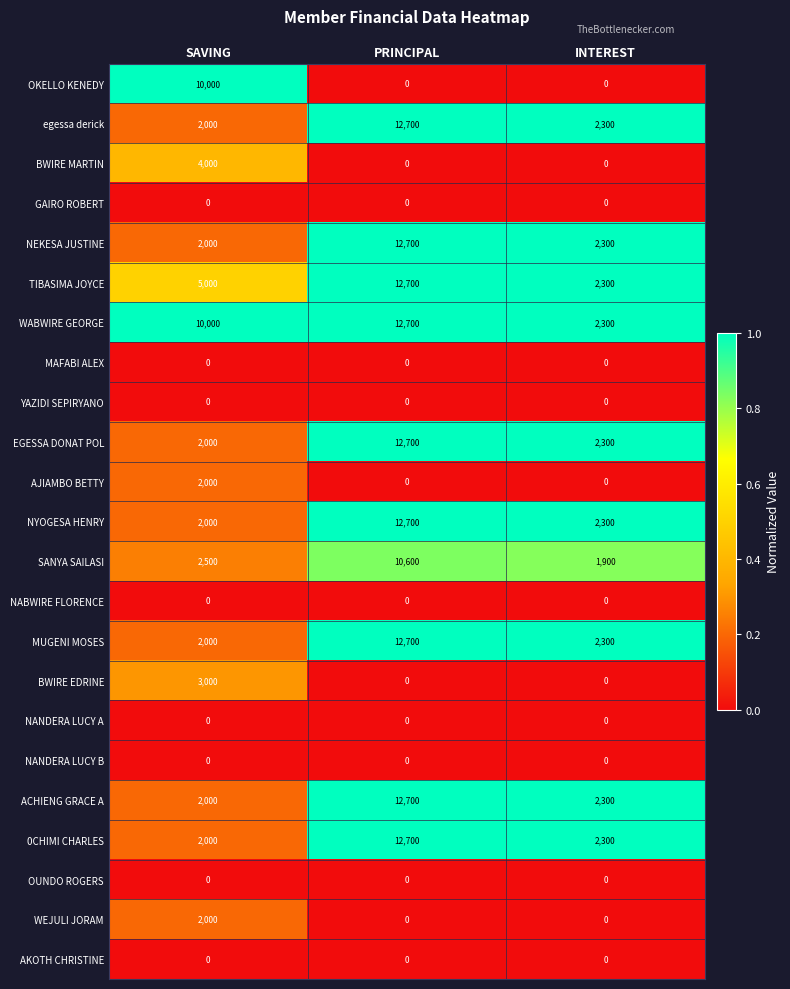

What is the greatest value displayed?

12700